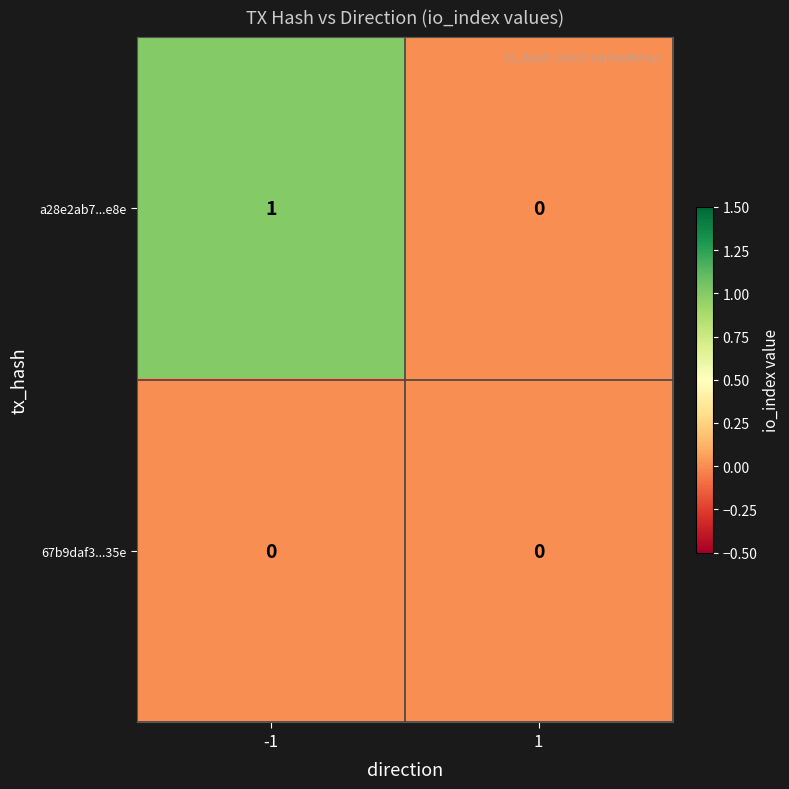

Reading right to left, transcribe all the data shown in this chart.

a28e2ab7...e8e: 0	1
67b9daf3...35e: 0	0